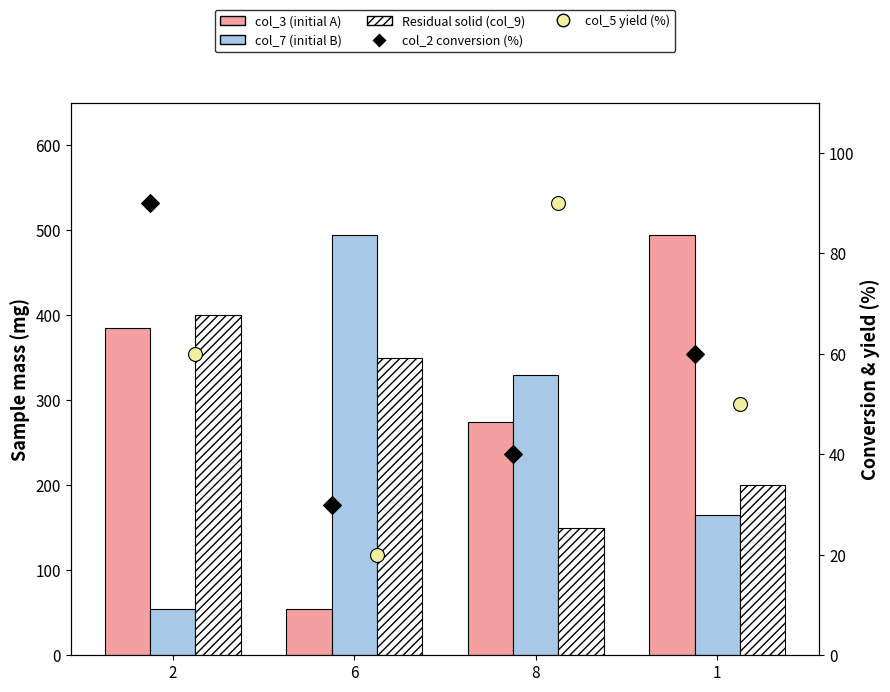

What is the total value across all series at 8?

885